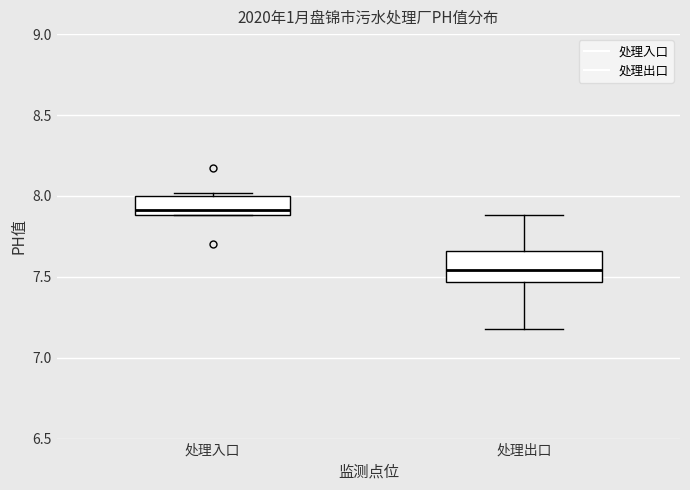

Where is the upper edge of the box for 处理入口 on the y-axis? The values are not printed on the chart, so give them approximately, as read against the axis.

8.00